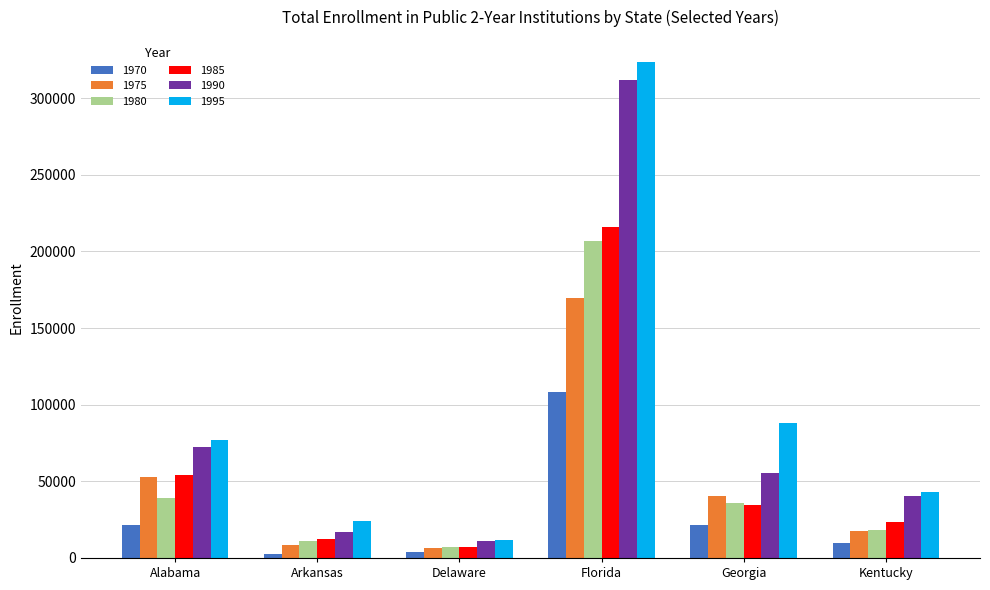

What are all the series names shown in the legend?

1970, 1975, 1980, 1985, 1990, 1995